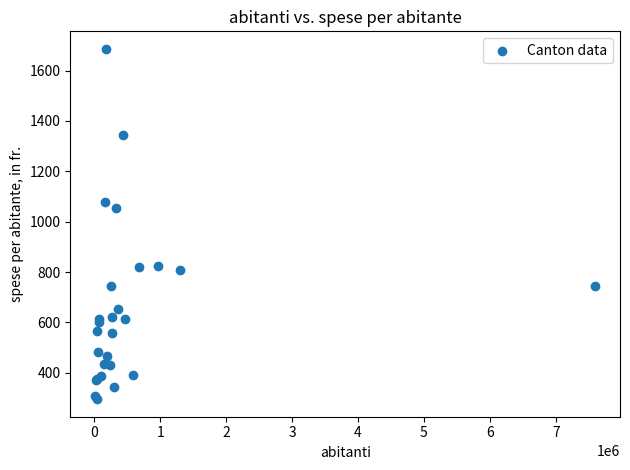

What Y value in the scatter plot is closest to 990?

1054